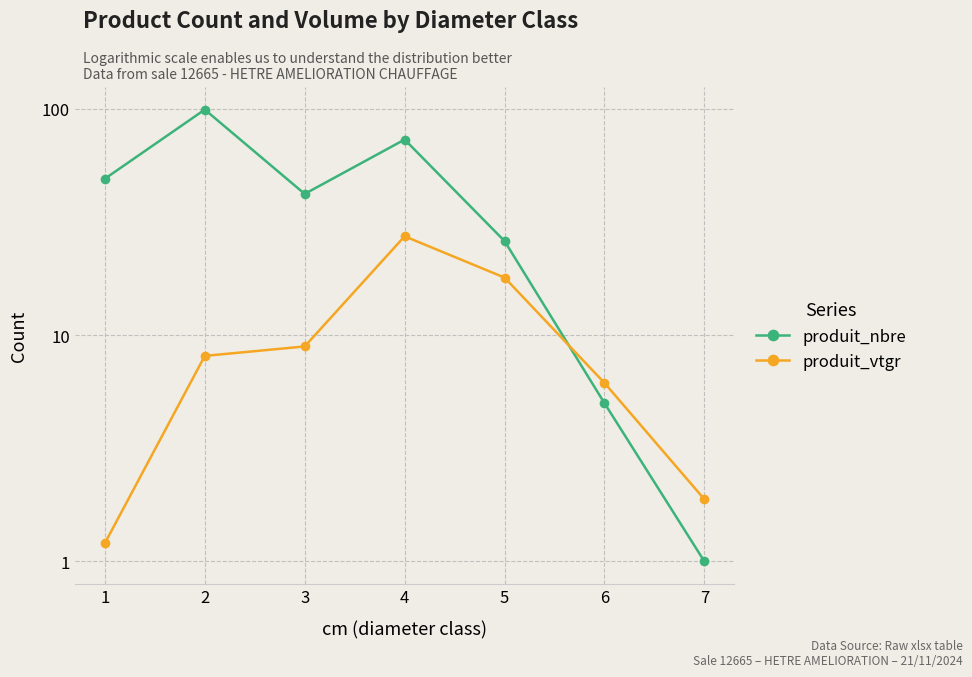

What is the total value across all series at 2?

107.1